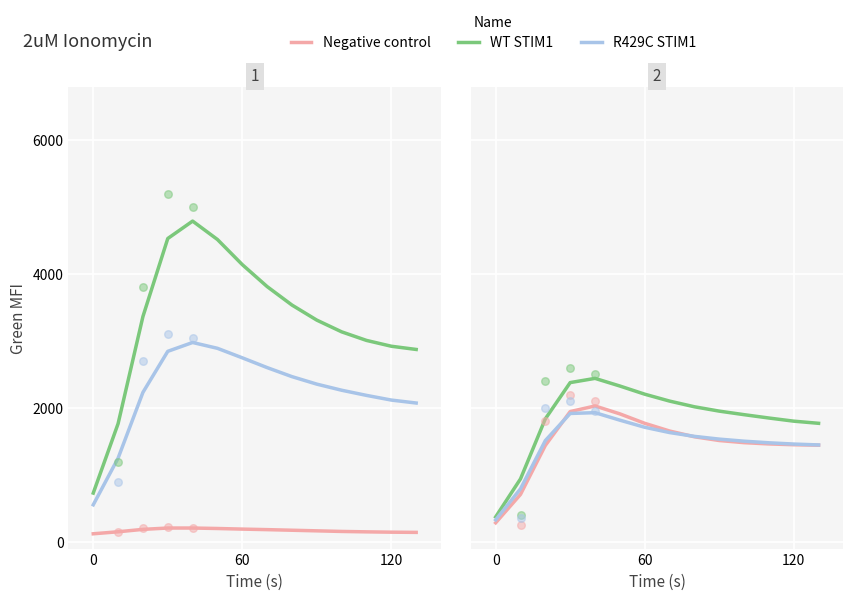

At how many categories does at least one series exceed 542?

13